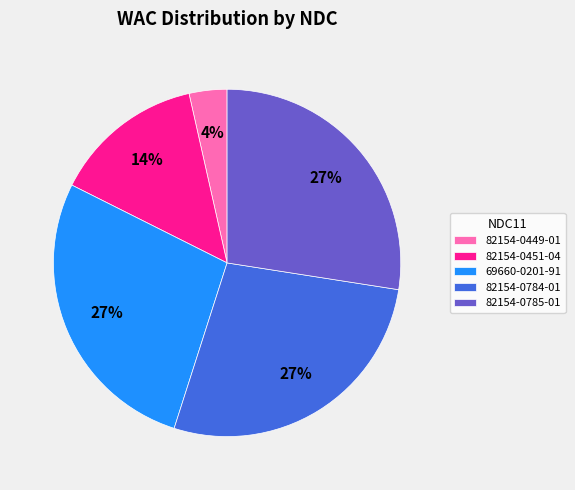

Do 69660-0201-91 and 82154-0784-01 together represent more than half of the pie?

Yes